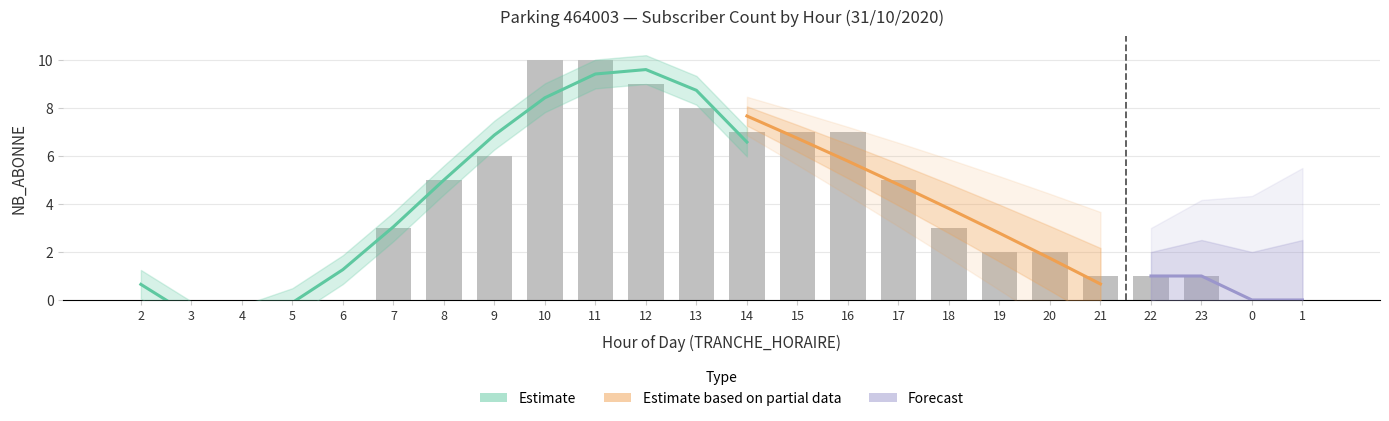

The chart shows a value of 1 at 8. True or false?

False